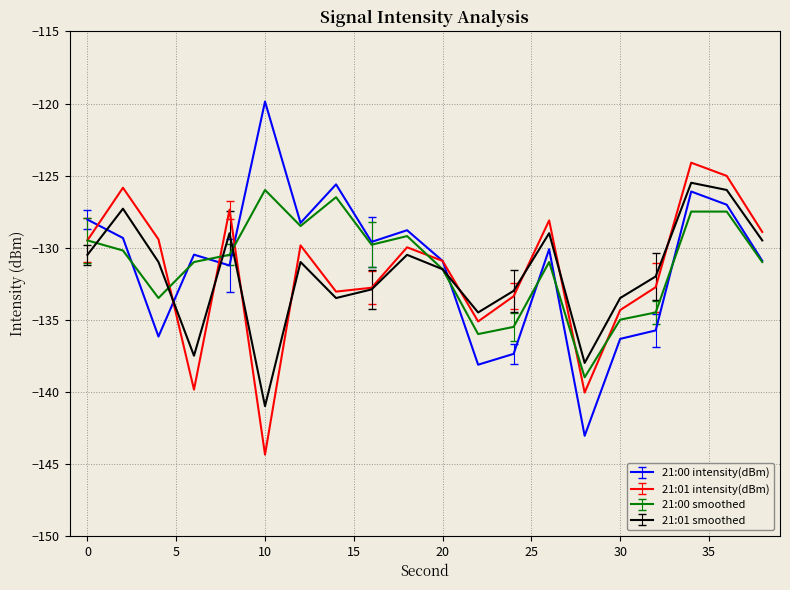

Which label corresponds to the smallest value in the chart?

10